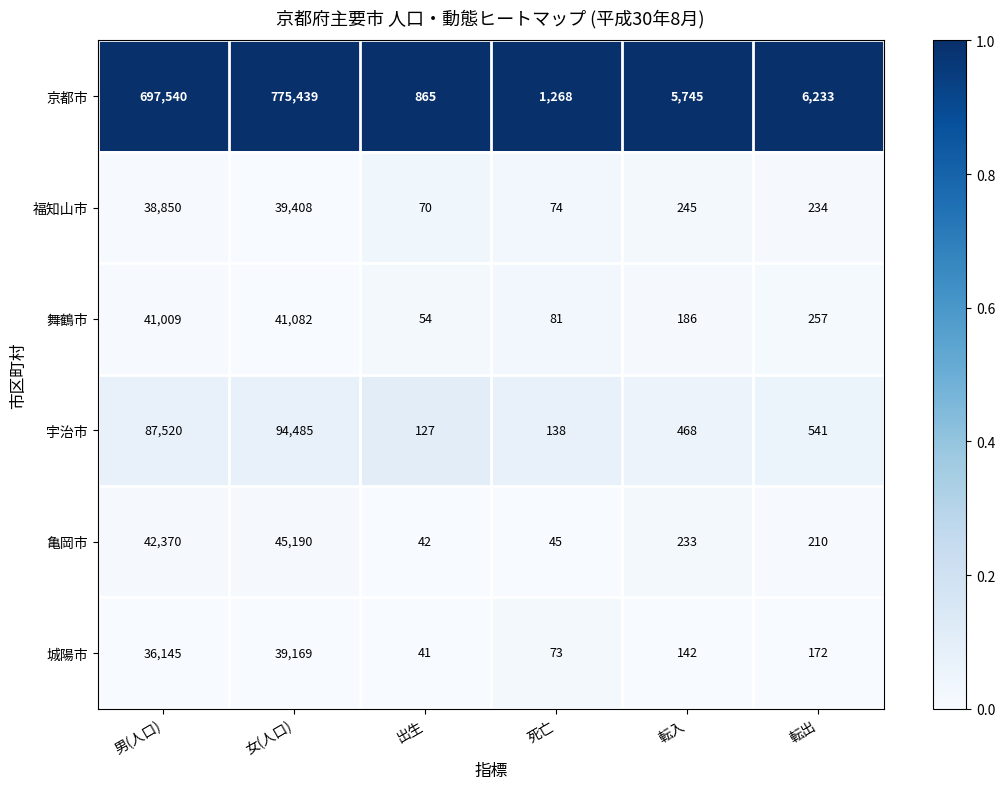

Which series has the largest total across all categories?

京都市